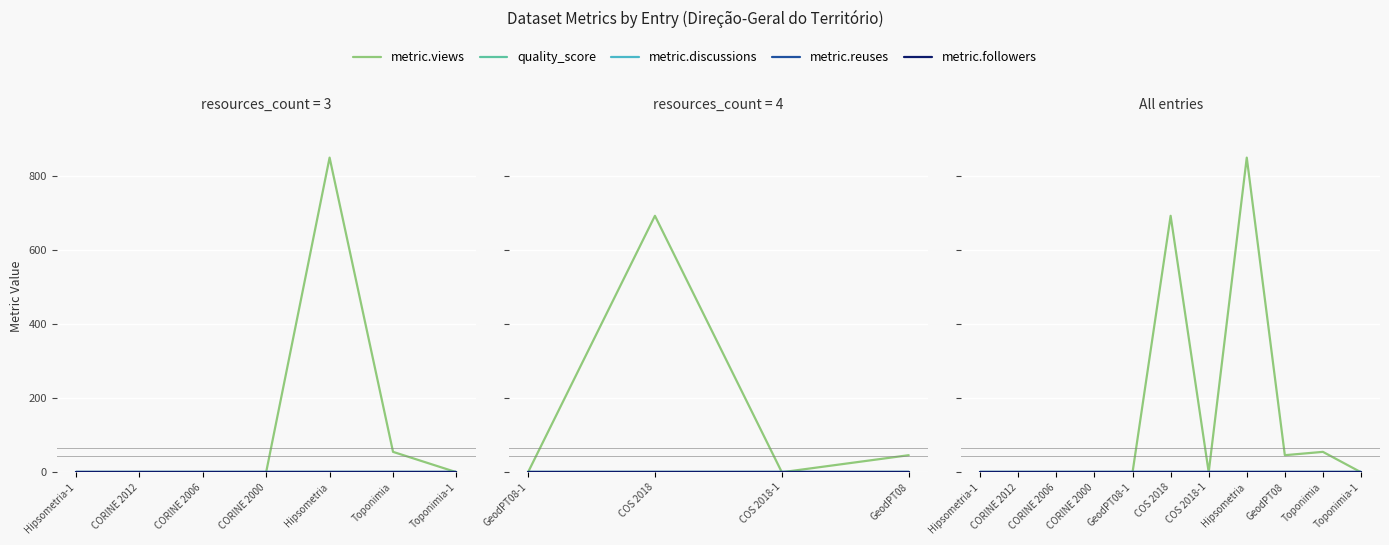

In metric.views, how many points are higher than both neighbors (excluding endpoints)?

3